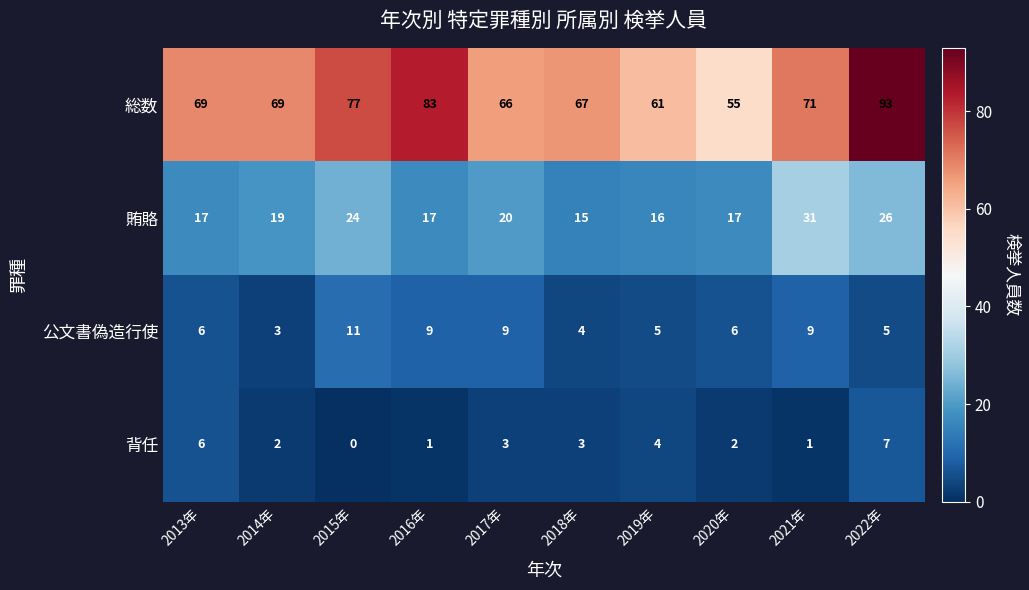

What is the difference between the maximum and minimum values in the 総数 series?

38